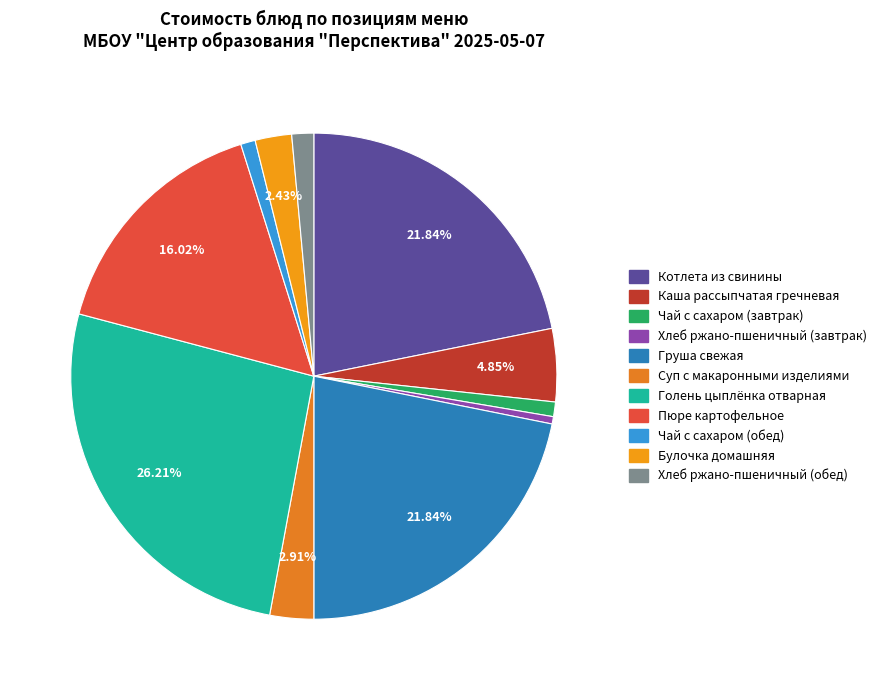

What percentage is NOT represented by Котлета из свинины?

78.2%